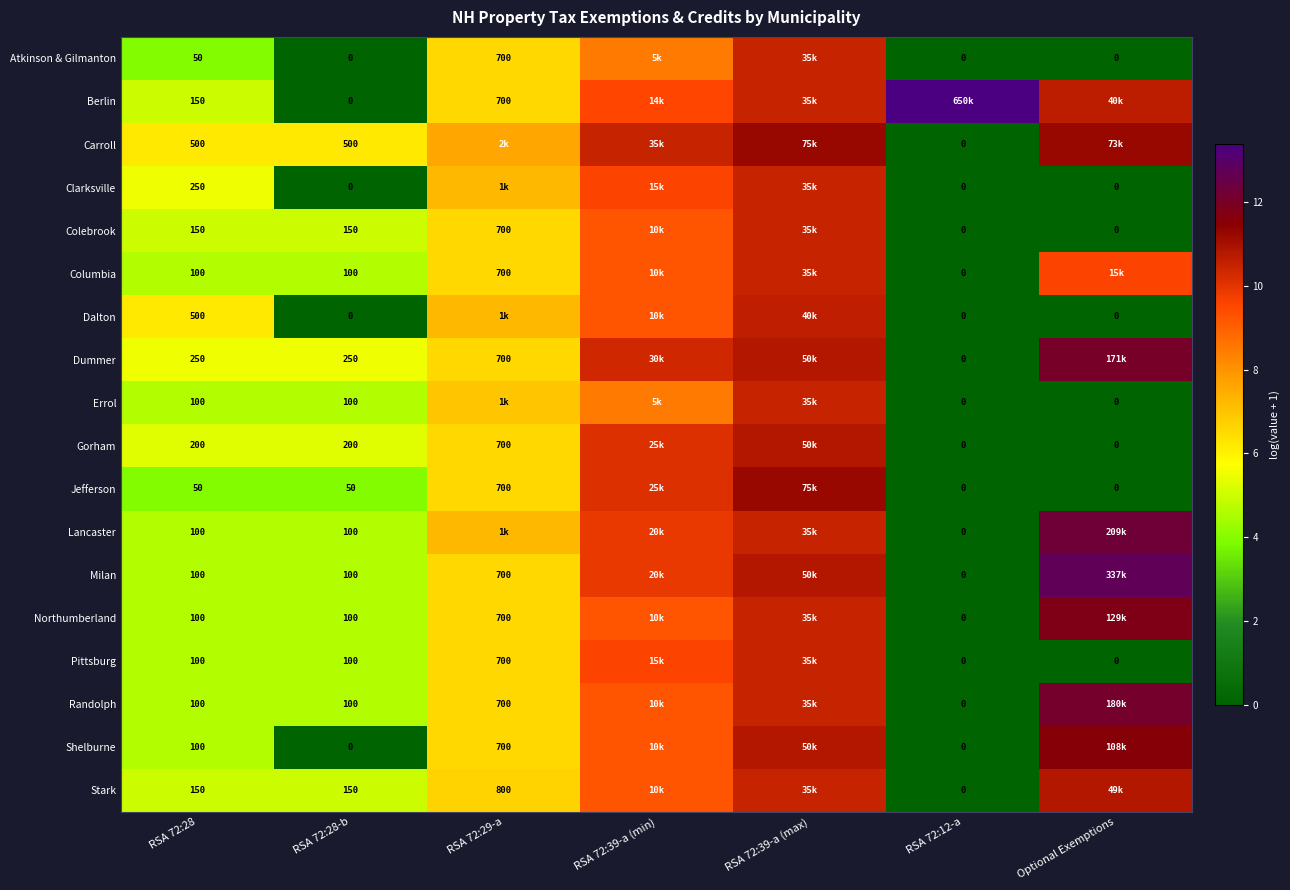

Is the value of Pittsburg at RSA 72:12-a greater than the value of Jefferson at RSA 72:28?

No